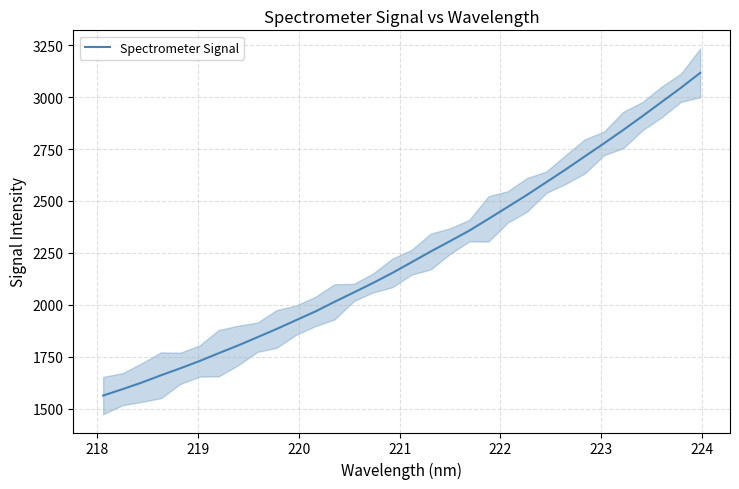

What is the highest value of the Spectrometer Signal series?

3116.9